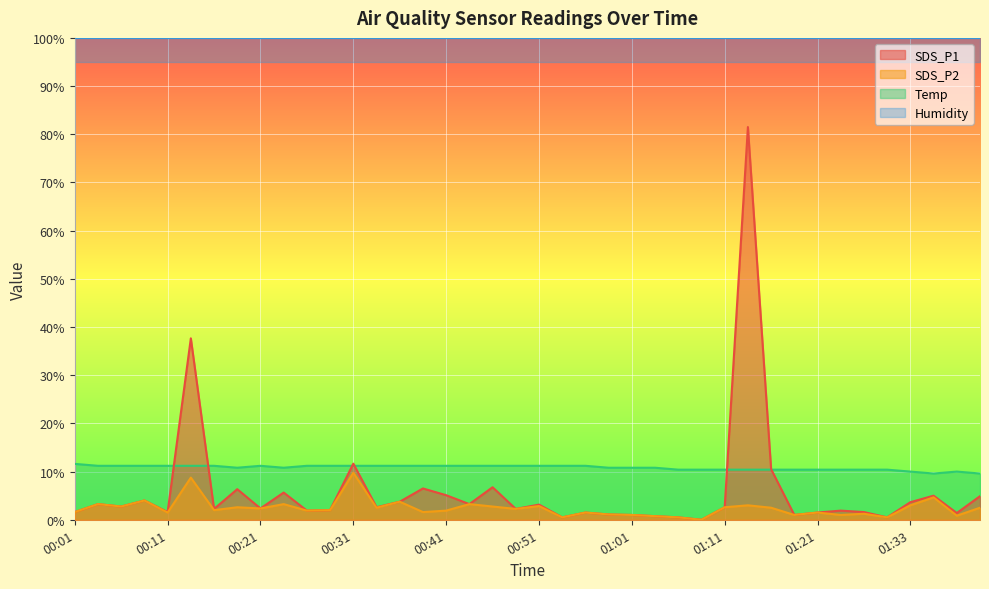

True or false: SDS_P2 and Temp intersect in this chart.

False